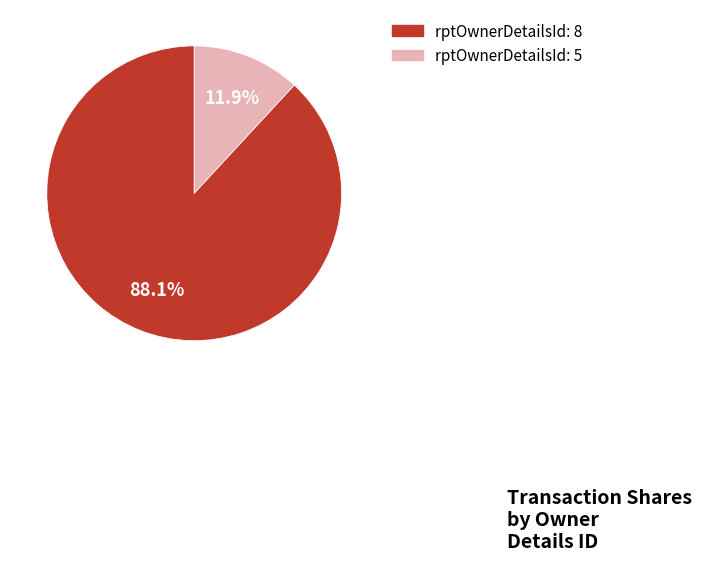

Approximately how many times larger is the value at rptOwnerDetailsId: 8 compared to rptOwnerDetailsId: 5?

7.4